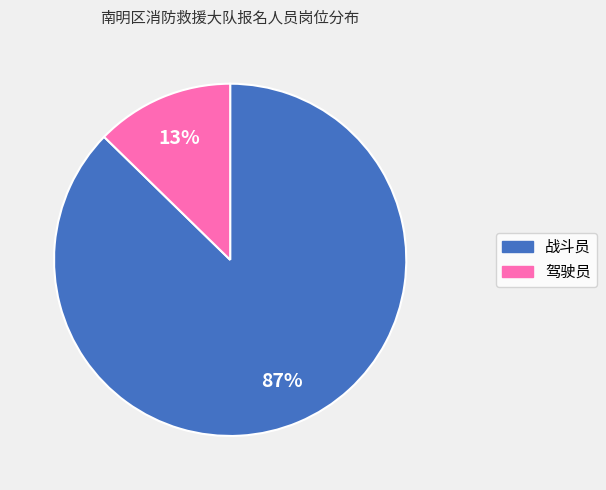

Which category has the biggest portion of the pie?

战斗员